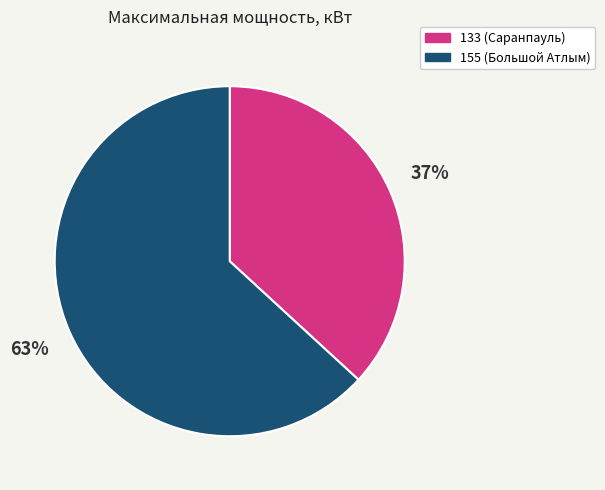

Does 155 (Большой Атлым) represent more than half of the total?

Yes